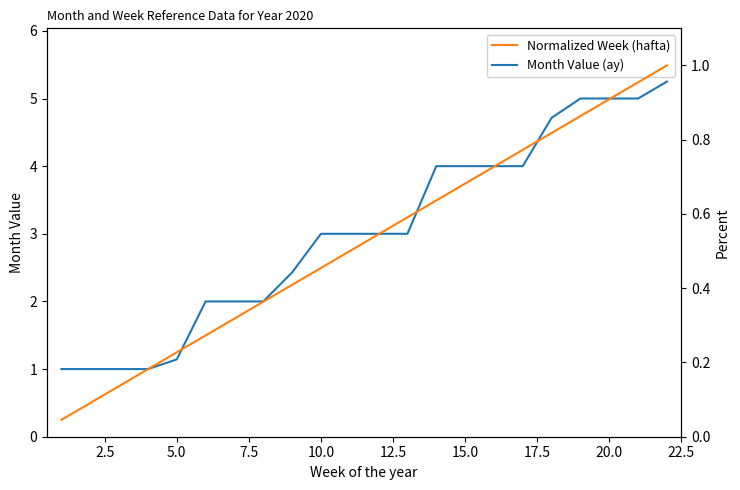

Is it true that Month Value (ay) equals 5.0 at 10.0?

False